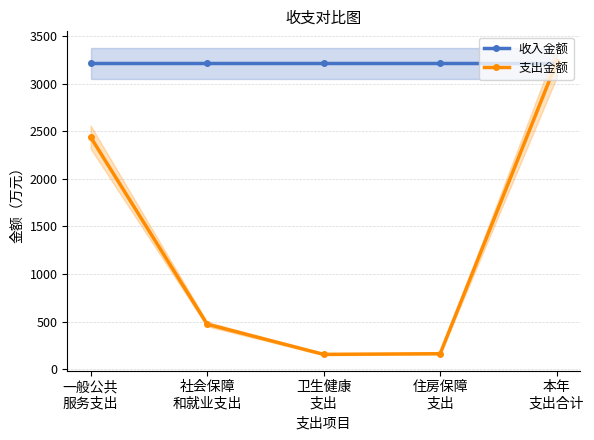

Is the value of 支出金额 at 卫生健康
支出 greater than the value of 收入金额 at 本年
支出合计?

No